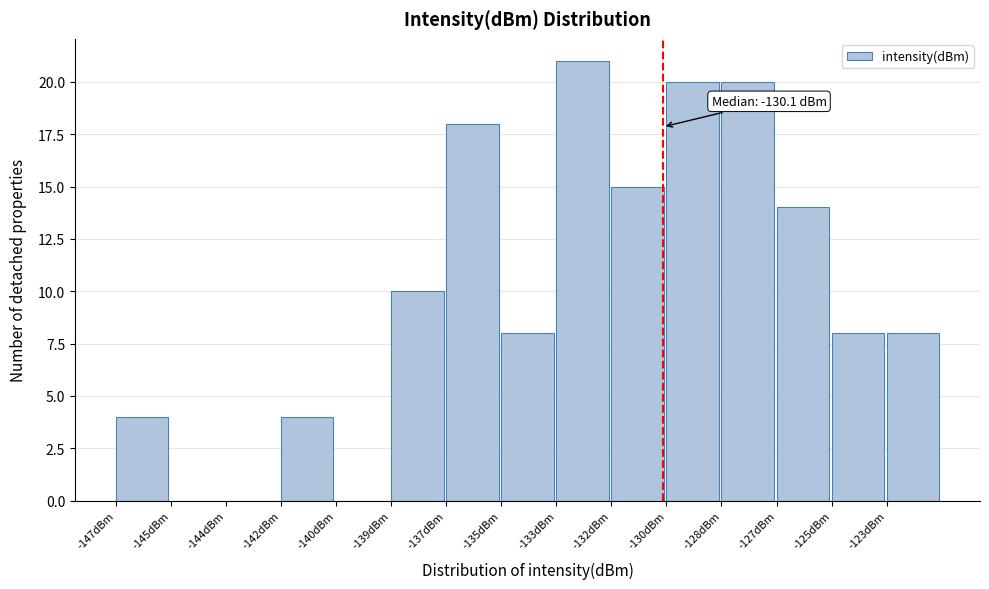

Reading right to left, extract all data points from this chart.

-123dBm=8	-125dBm=8	-127dBm=14	-128dBm=20	-130dBm=20	-132dBm=15	-133dBm=21	-135dBm=8	-137dBm=18	-139dBm=10	-140dBm=0	-142dBm=4	-144dBm=0	-145dBm=0	-147dBm=4